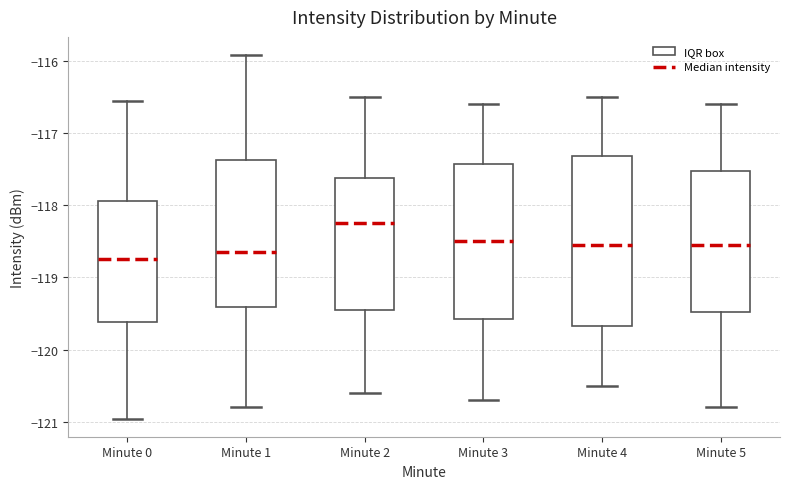

Reading left to right, transcribe this box plot: for each box, give where its median line is, the range the box spans, and where its two whiskers end, as read against the y-axis. The values are not printed on the chart, so give them approximately, as read against the axis.

Minute 0: median -118.7, box -119.6 to -117.9, whiskers -121.0 to -116.6
Minute 1: median -118.6, box -119.4 to -117.4, whiskers -120.8 to -115.9
Minute 2: median -118.2, box -119.4 to -117.6, whiskers -120.6 to -116.5
Minute 3: median -118.5, box -119.6 to -117.4, whiskers -120.7 to -116.6
Minute 4: median -118.5, box -119.7 to -117.3, whiskers -120.5 to -116.5
Minute 5: median -118.5, box -119.5 to -117.5, whiskers -120.8 to -116.6